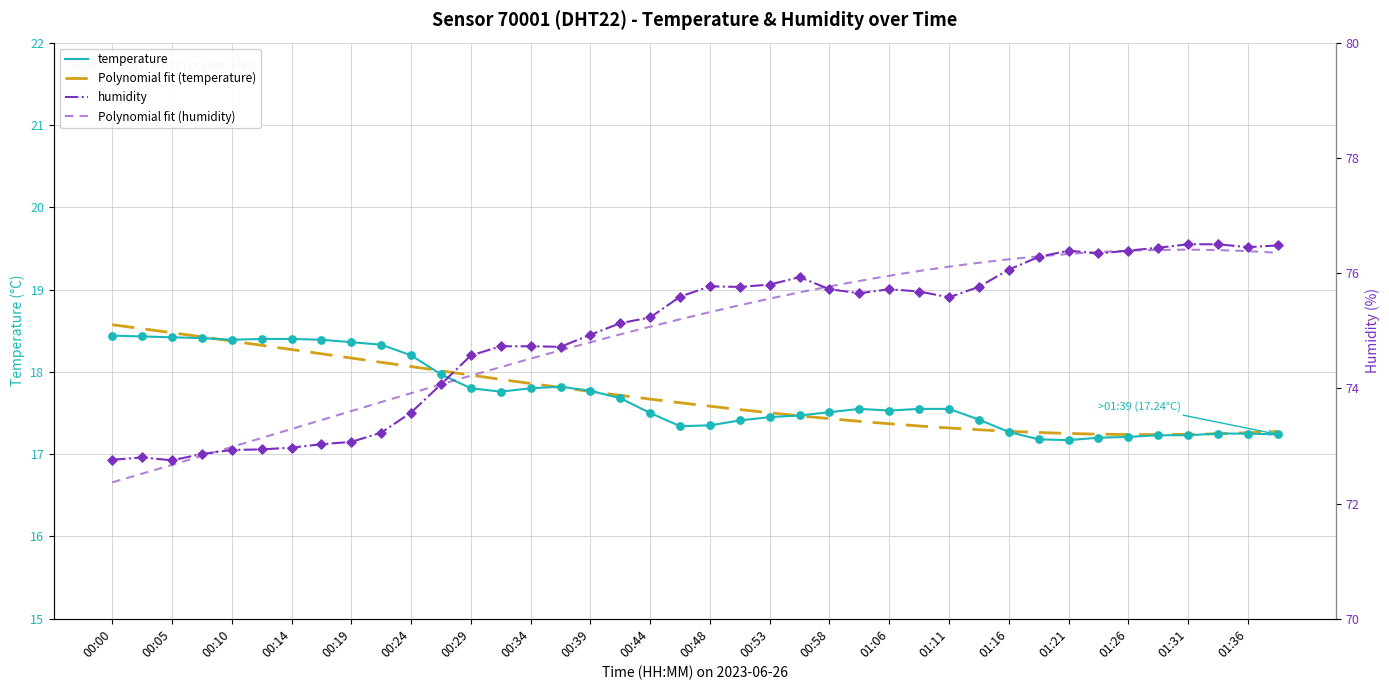

Which series contains the highest Y value?

humidity